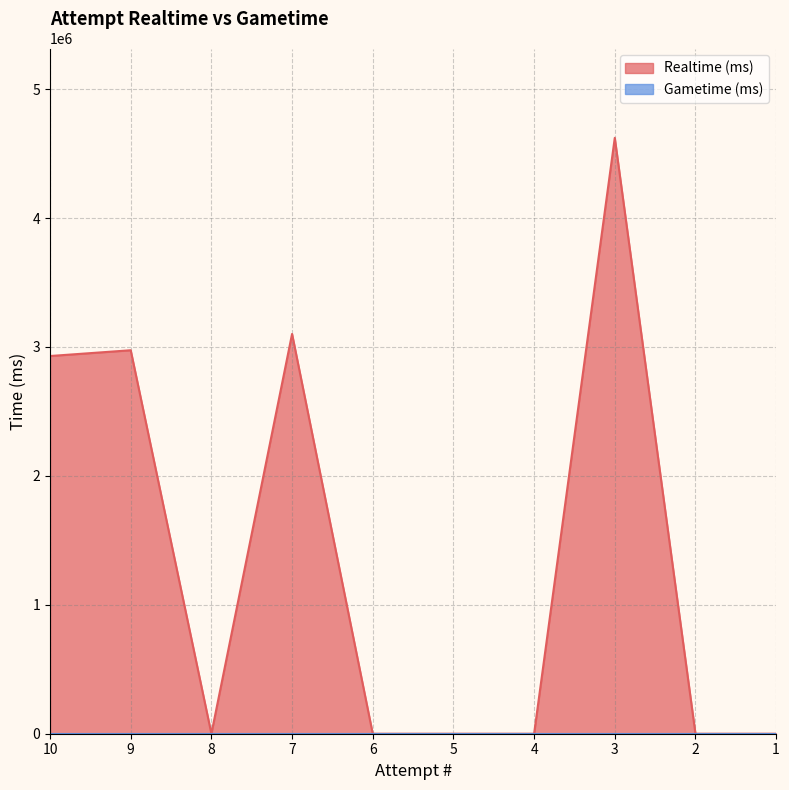

Rank the categories by value from lowest to highest.

8, 6, 5, 4, 2, 1, 10, 9, 7, 3